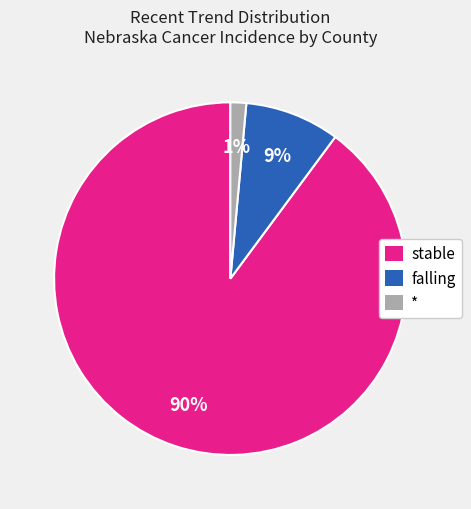

Combined, do falling and * account for over 50%?

No